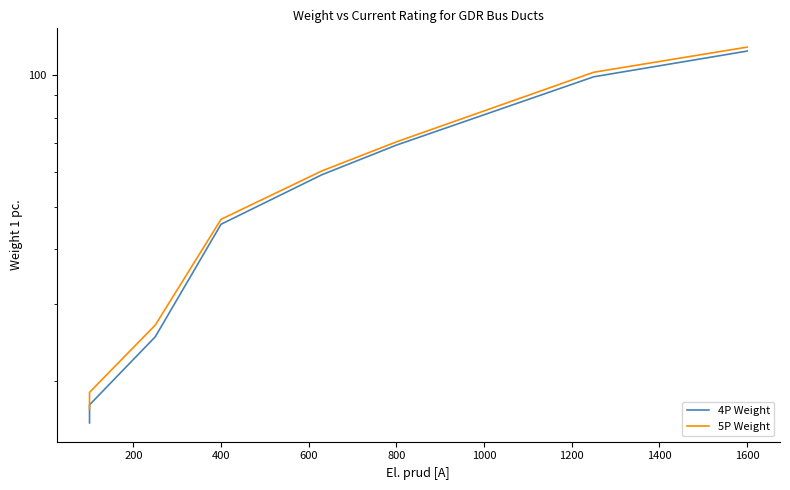

Which series has the largest total across all categories?

5P Weight